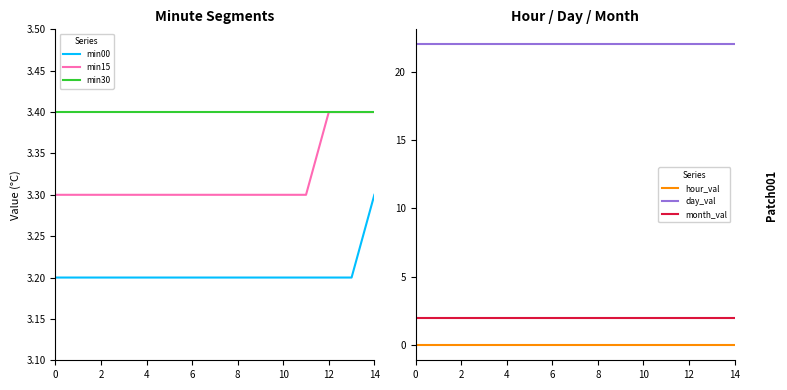

The min15 series shows 4.6 at 12. True or false?

False